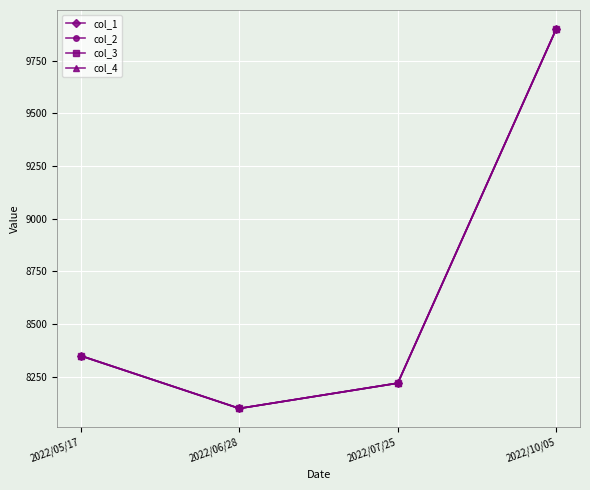

Is it true that col_1 equals 8100 at 2022/06/28?

True